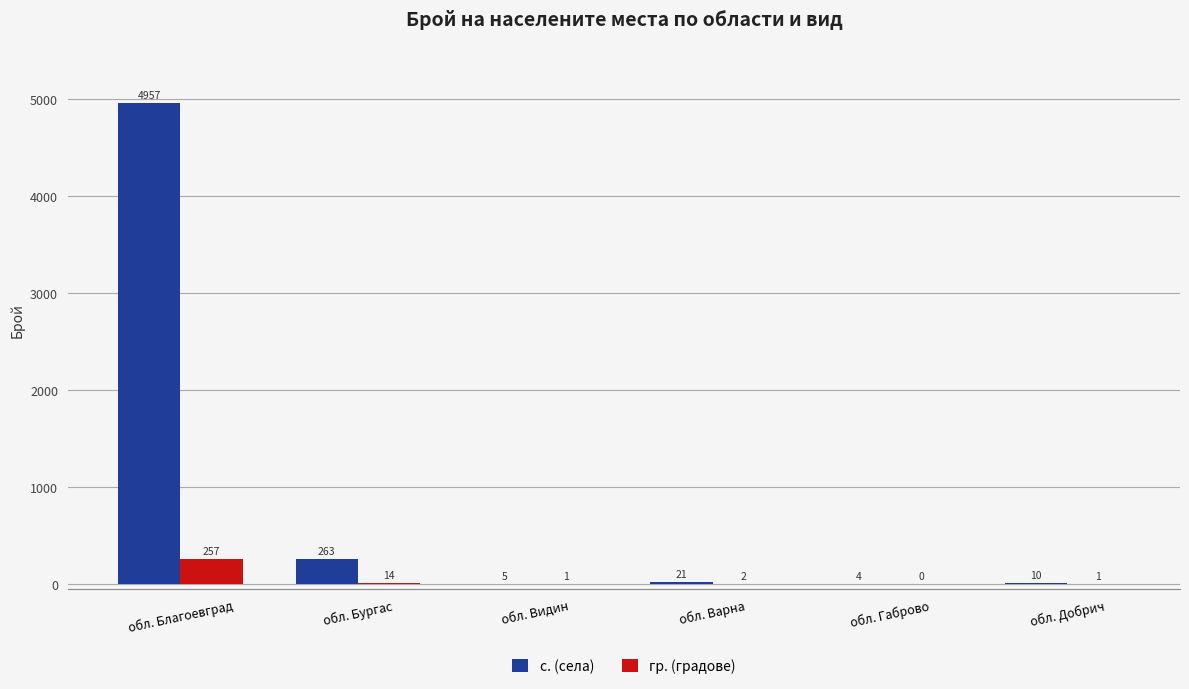

What is the spread (max minus min) of values at обл. Варна?

19